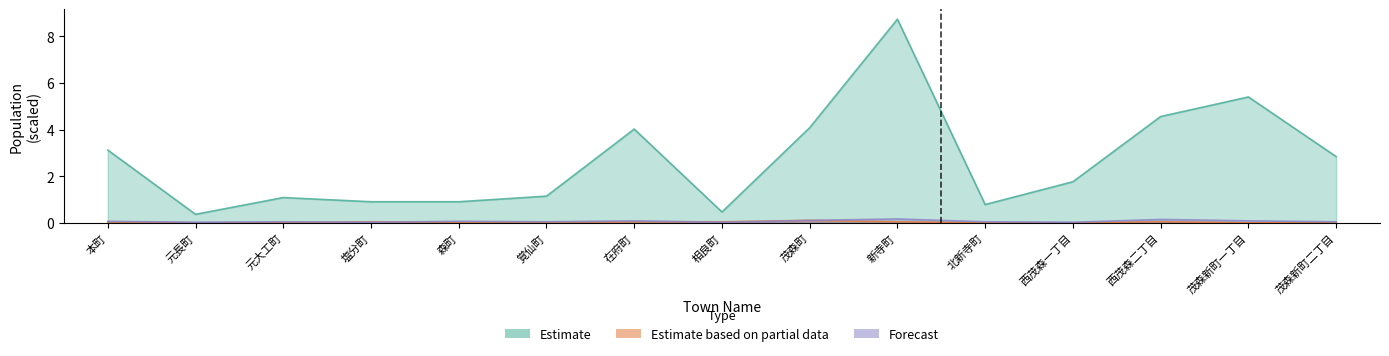

The value of Forecast at 茂森新町二丁目 is 0.0. True or false?

False